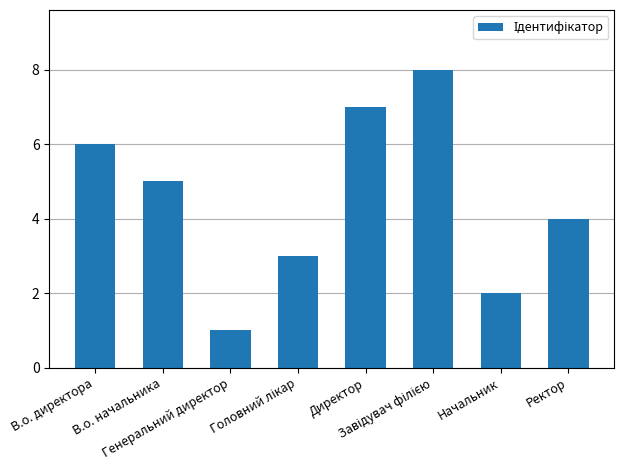

True or false: the data shows 11 at В.о. директора.

False